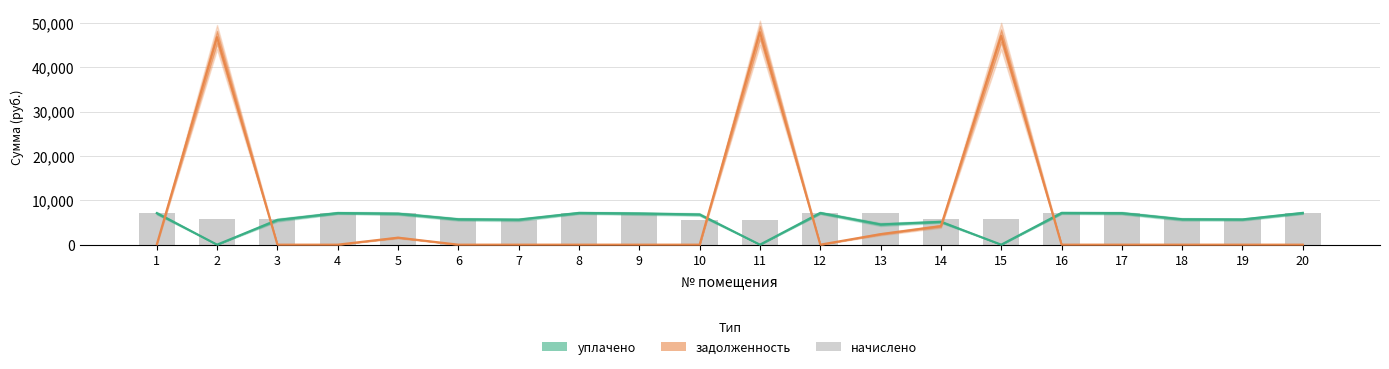

Between 3 and 10, which series saw the biggest shift?

уплачено